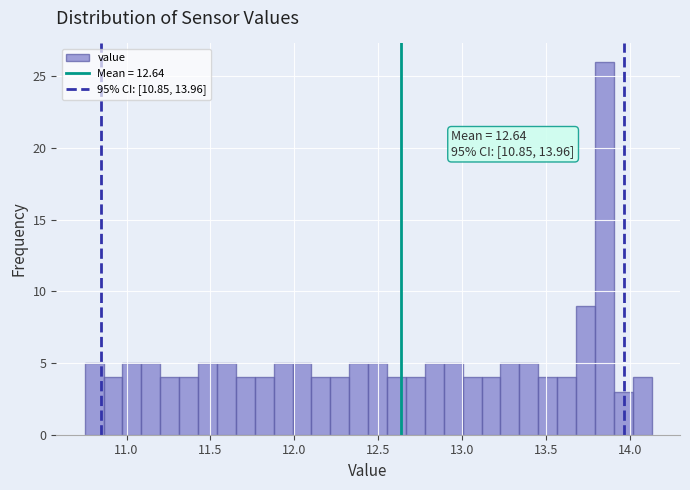

Around what value on the x-axis is the tallest bar? Give the approximate position of its centre, as read against the axis.

13.85